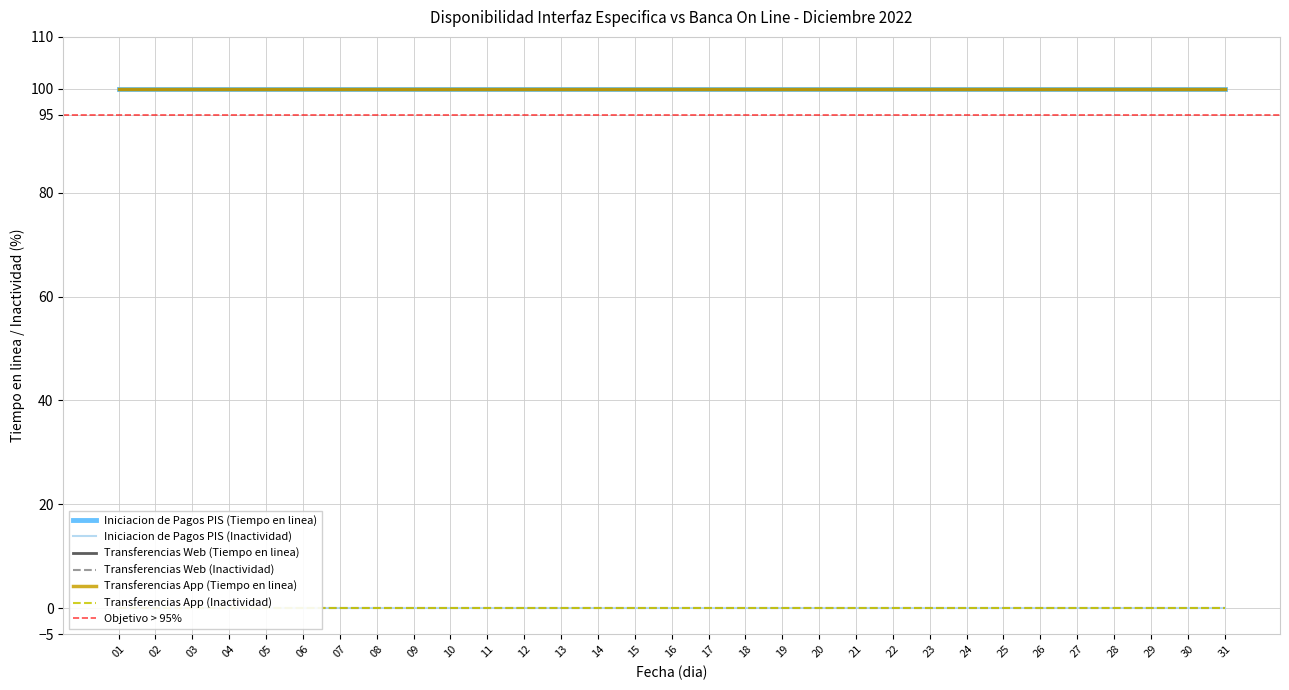

Reading left to right, list all the values displayed in this chart.

Iniciacion de Pagos PIS (Tiempo en linea): 01=100	02=100	03=100	04=100	05=100	06=100	07=100	08=100	09=100	10=100	11=100	12=100	13=100	14=100	15=100	16=100	17=100	18=100	19=100	20=100	21=100	22=100	23=100	24=100	25=100	26=100	27=100	28=100	29=100	30=100	31=100
Iniciacion de Pagos PIS (Inactividad): 01=0	02=0	03=0	04=0	05=0	06=0	07=0	08=0	09=0	10=0	11=0	12=0	13=0	14=0	15=0	16=0	17=0	18=0	19=0	20=0	21=0	22=0	23=0	24=0	25=0	26=0	27=0	28=0	29=0	30=0	31=0
Transferencias Web (Tiempo en linea): 01=100	02=100	03=100	04=100	05=100	06=100	07=100	08=100	09=100	10=100	11=100	12=100	13=100	14=100	15=100	16=100	17=100	18=100	19=100	20=100	21=100	22=100	23=100	24=100	25=100	26=100	27=100	28=100	29=100	30=100	31=100
Transferencias Web (Inactividad): 01=0	02=0	03=0	04=0	05=0	06=0	07=0	08=0	09=0	10=0	11=0	12=0	13=0	14=0	15=0	16=0	17=0	18=0	19=0	20=0	21=0	22=0	23=0	24=0	25=0	26=0	27=0	28=0	29=0	30=0	31=0
Transferencias App (Tiempo en linea): 01=100	02=100	03=100	04=100	05=100	06=100	07=100	08=100	09=100	10=100	11=100	12=100	13=100	14=100	15=100	16=100	17=100	18=100	19=100	20=100	21=100	22=100	23=100	24=100	25=100	26=100	27=100	28=100	29=100	30=100	31=100
Transferencias App (Inactividad): 01=0	02=0	03=0	04=0	05=0	06=0	07=0	08=0	09=0	10=0	11=0	12=0	13=0	14=0	15=0	16=0	17=0	18=0	19=0	20=0	21=0	22=0	23=0	24=0	25=0	26=0	27=0	28=0	29=0	30=0	31=0